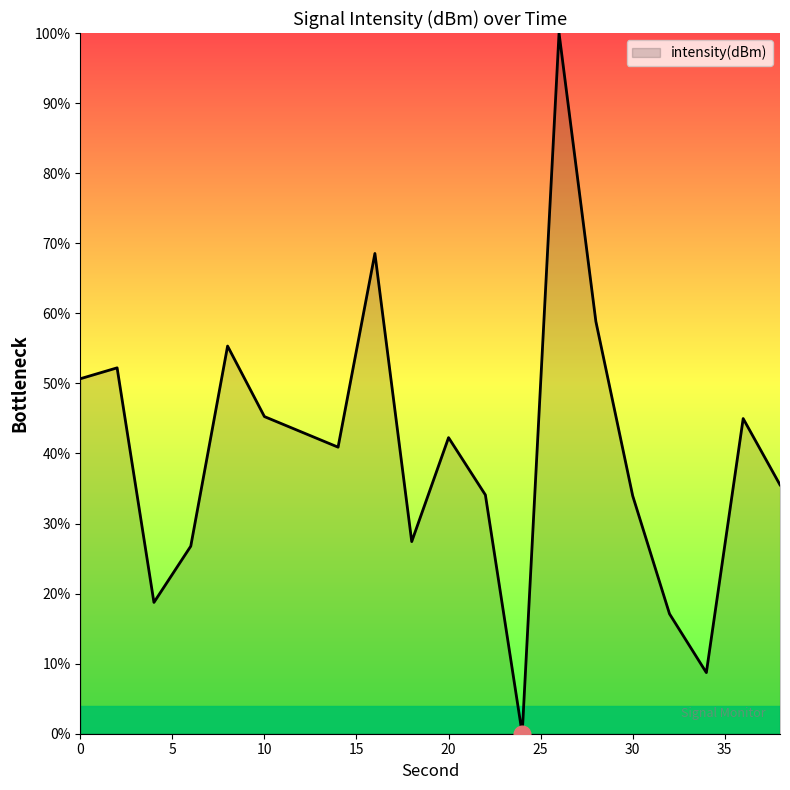

What is the maximum value shown in the chart?

100.0